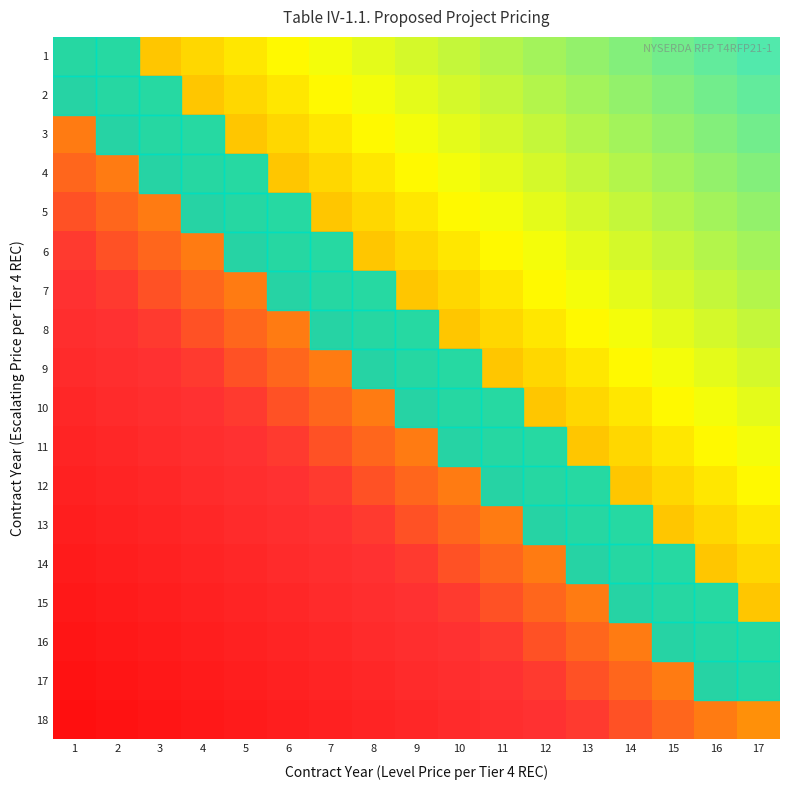

At which category is the sum across all series the highest?

1